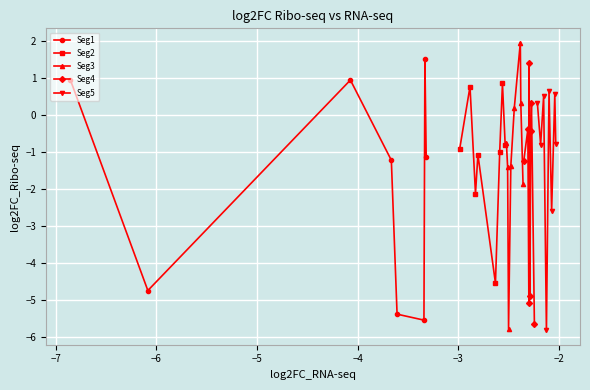

What is the smallest value displayed?

-5.8